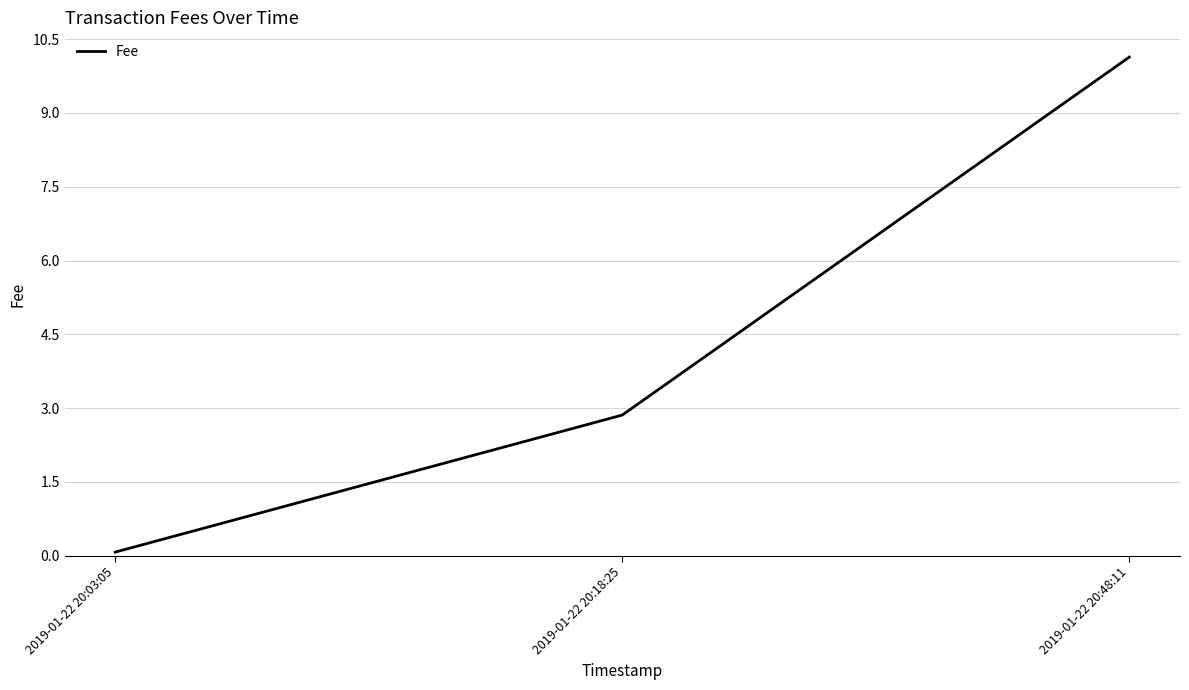

The value at 2019-01-22 20:03:05 is 0.1. True or false?

True